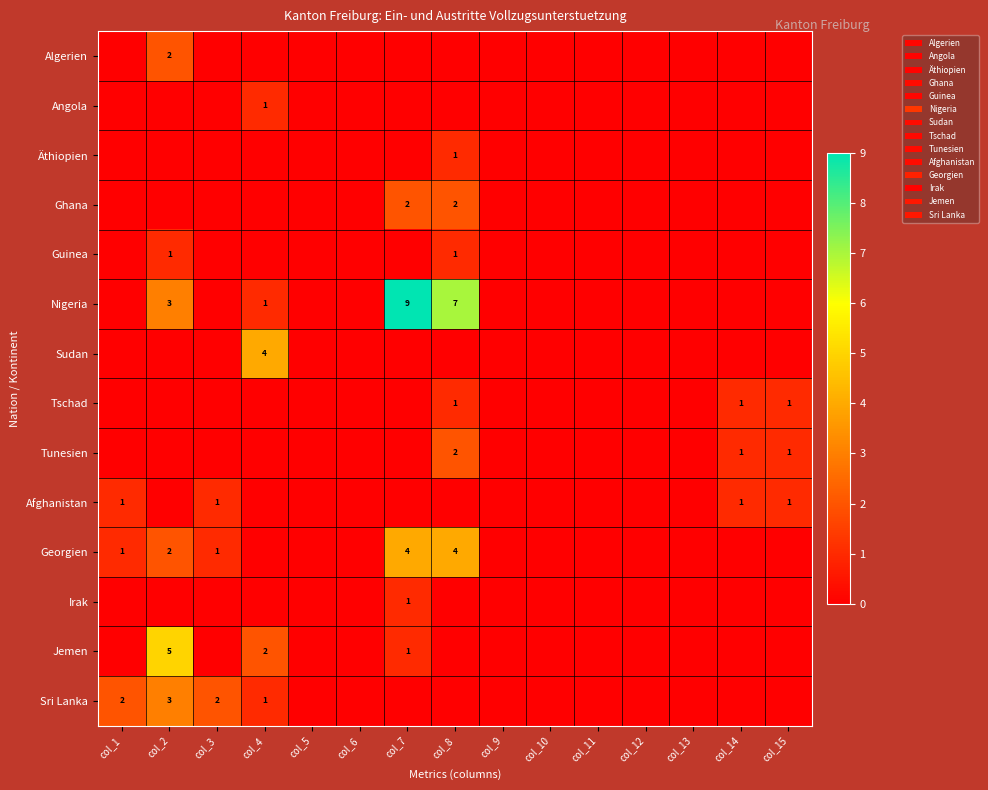

True or false: Algerien has a value of 1 at col_12.

False